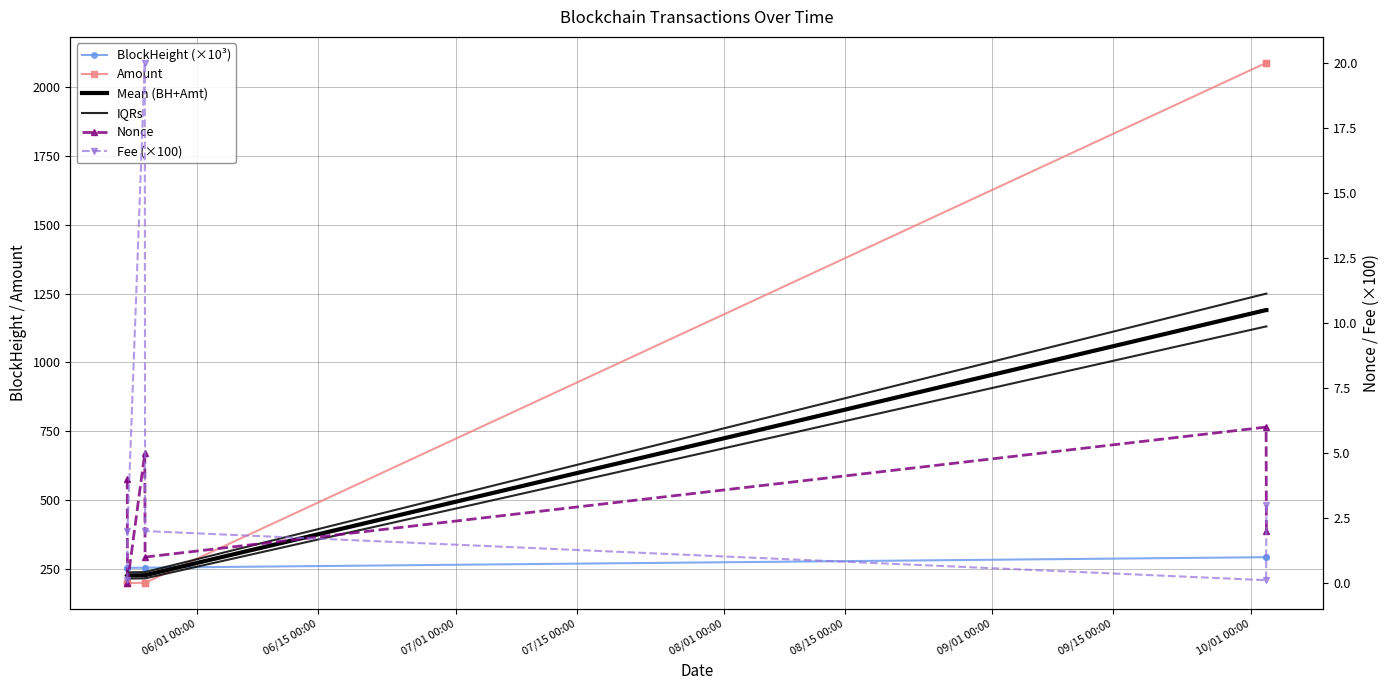

List the series in order of their peak value, highest first.

Amount, IQRs, Mean (BH+Amt), BlockHeight (×10³), Fee (×100), Nonce